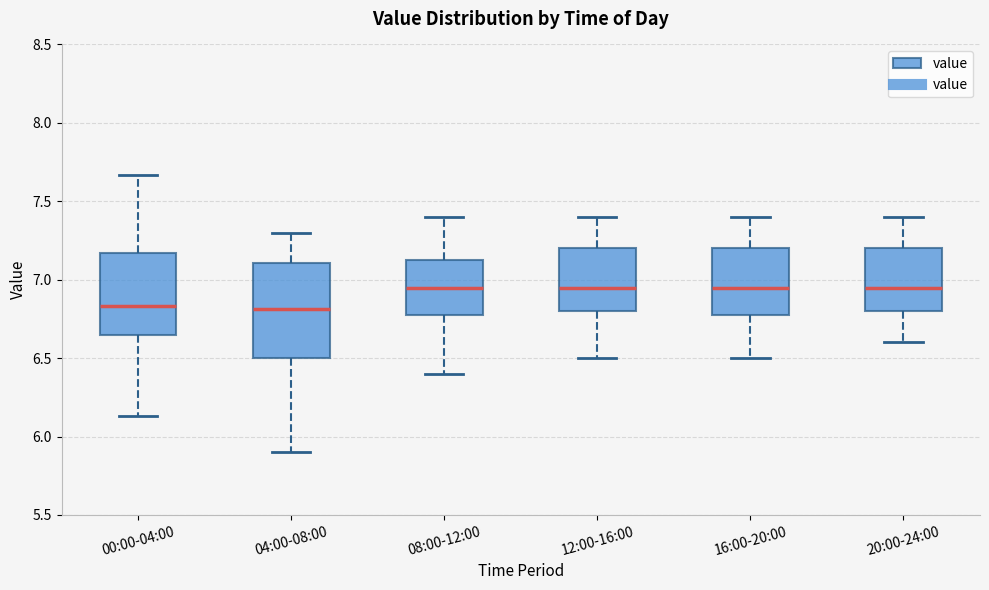

Reading left to right, read every box against the y-axis: the position of its median line, the range the box covers, and the ends of its whiskers. The values are not printed on the chart, so give them approximately, as read against the axis.

00:00-04:00: median 6.85, box 6.65 to 7.15, whiskers 6.15 to 7.65
04:00-08:00: median 6.80, box 6.50 to 7.10, whiskers 5.90 to 7.30
08:00-12:00: median 6.95, box 6.80 to 7.15, whiskers 6.40 to 7.40
12:00-16:00: median 6.95, box 6.80 to 7.20, whiskers 6.50 to 7.40
16:00-20:00: median 6.95, box 6.80 to 7.20, whiskers 6.50 to 7.40
20:00-24:00: median 6.95, box 6.80 to 7.20, whiskers 6.60 to 7.40